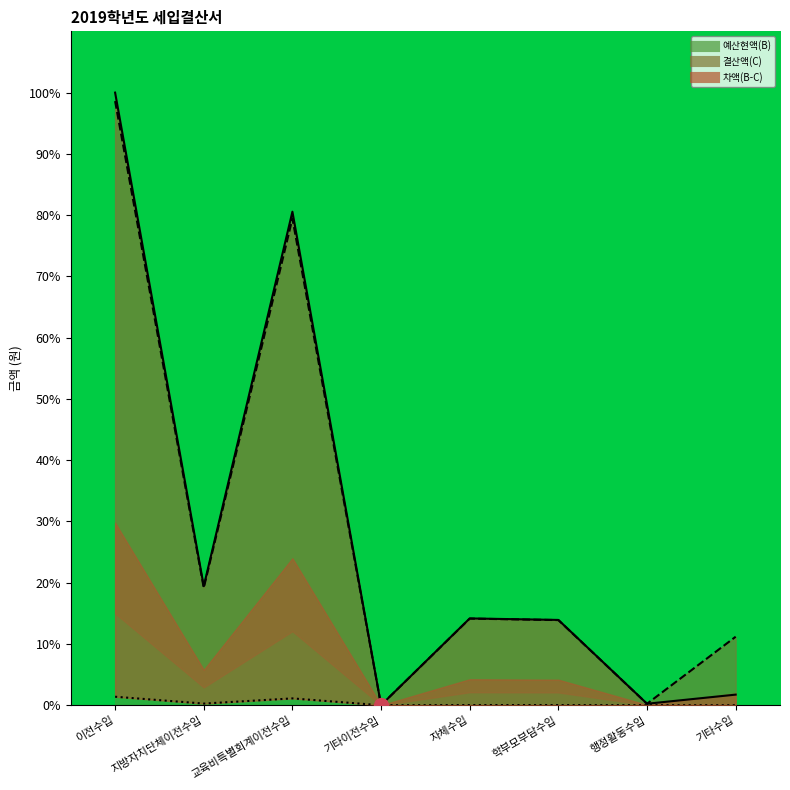

Reading left to right, transcribe all the data shown in this chart.

예산현액(B): 이전수입=100.0	지방자치단체이전수입=19.4	교육비특별회계이전수입=80.6	기타이전수입=0.0	자체수입=14.2	학부모부담수입=13.9	행정활동수입=0.2	기타수입=1.7
결산액(C): 이전수입=98.6	지방자치단체이전수입=19.2	교육비특별회계이전수입=79.4	기타이전수입=0.0	자체수입=14.1	학부모부담수입=13.9	행정활동수입=0.2	기타수입=11.2
차액(B-C): 이전수입=1.4	지방자치단체이전수입=0.3	교육비특별회계이전수입=1.1	기타이전수입=0.0	자체수입=0.0	학부모부담수입=0.0	행정활동수입=0.0	기타수입=0.0